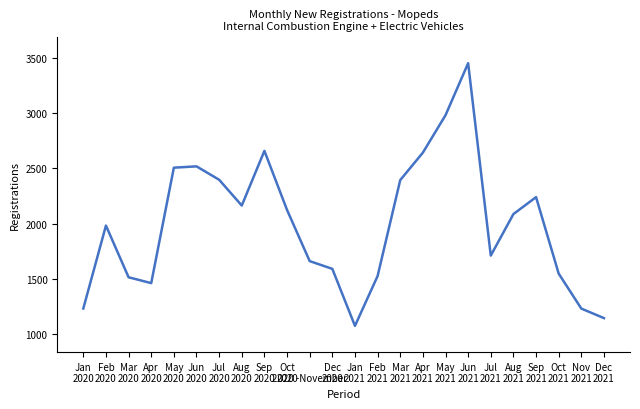

What is the greatest value displayed?

3449